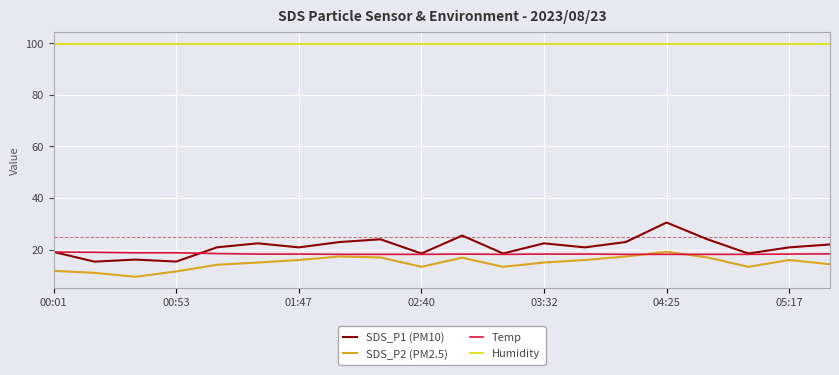

True or false: SDS_P1 (PM10) and SDS_P2 (PM2.5) intersect in this chart.

False